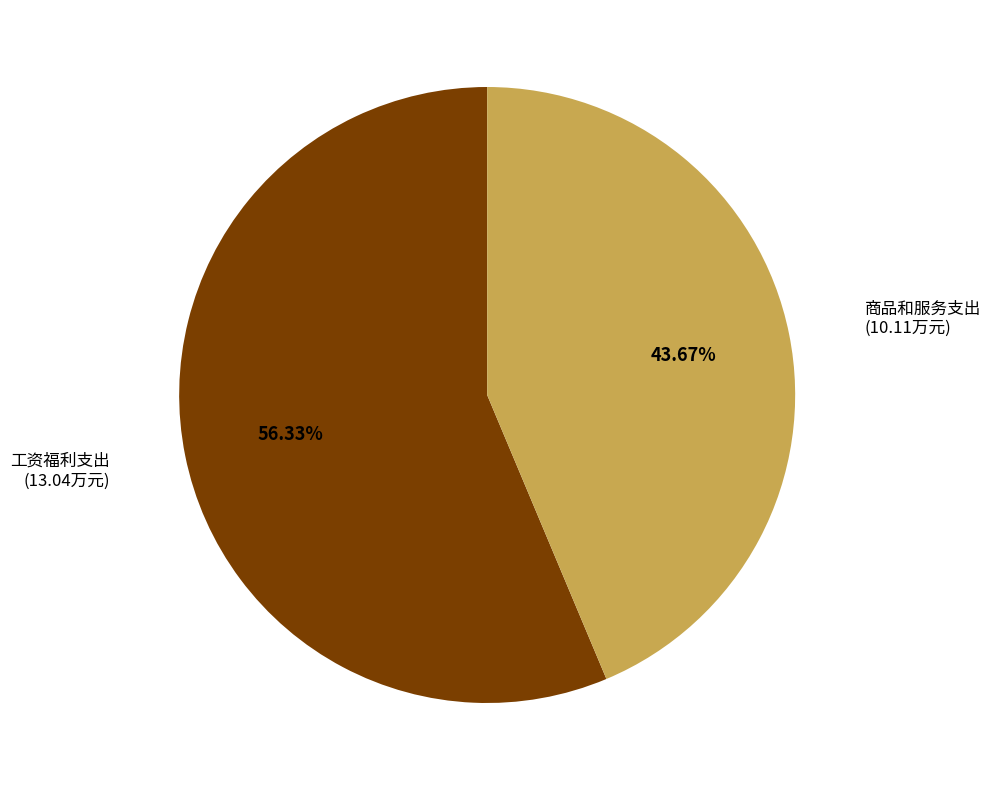

Which slice represents more than half of the pie?

工资福利支出